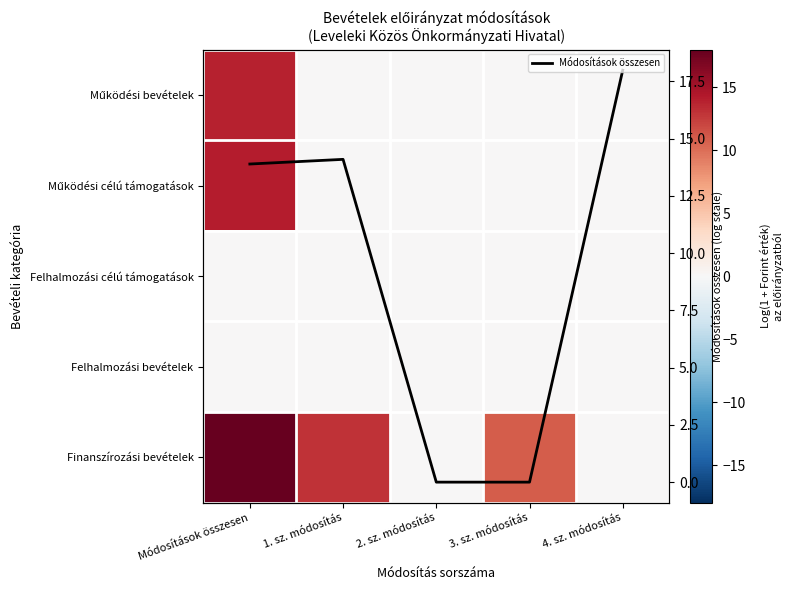

Between 3. sz. módosítás and 4. sz. módosítás, which series saw the biggest shift?

Módosítások összesen